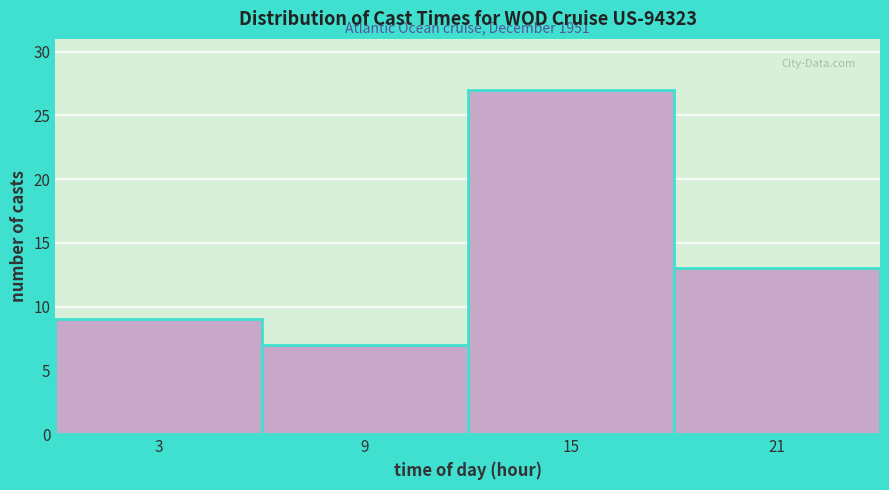

Which range on the x-axis has the tallest bar?

12 to 18